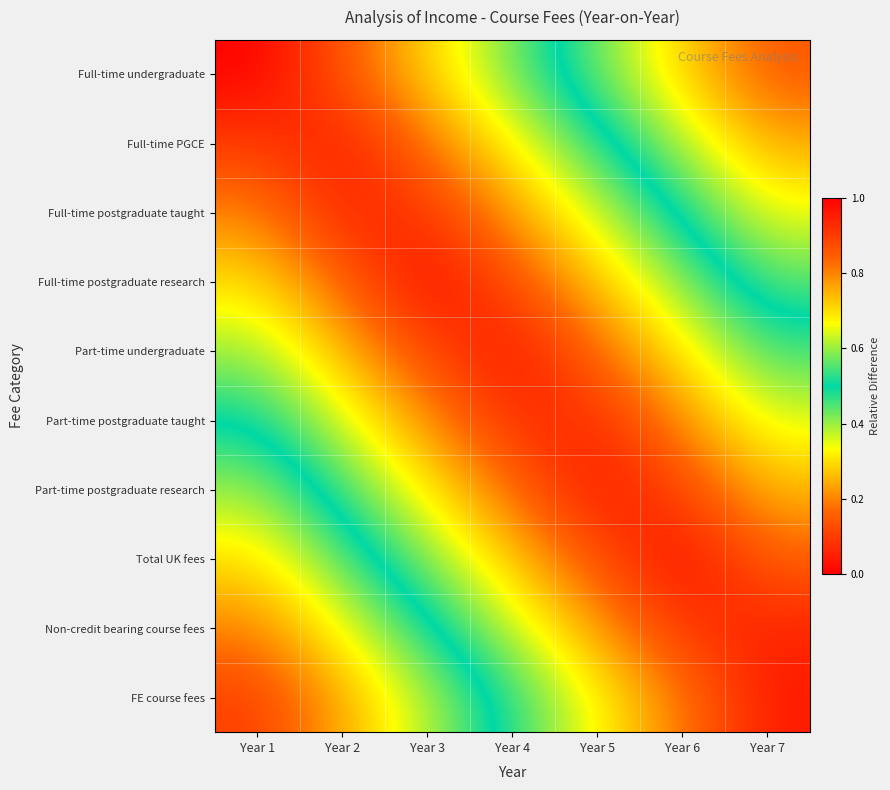

Reading right to left, what are all the values shown in this chart?

Full-time undergraduate: Year 7=0.9	Year 6=0.7	Year 5=0.6	Year 4=0.4	Year 3=0.3	Year 2=0.1	Year 1=0.0
Full-time PGCE: Year 7=0.8	Year 6=0.6	Year 5=0.5	Year 4=0.3	Year 3=0.2	Year 2=0.0	Year 1=0.1
Full-time postgraduate taught: Year 7=0.7	Year 6=0.5	Year 5=0.4	Year 4=0.2	Year 3=0.1	Year 2=0.1	Year 1=0.2
Full-time postgraduate research: Year 7=0.6	Year 6=0.4	Year 5=0.3	Year 4=0.1	Year 3=0.0	Year 2=0.2	Year 1=0.3
Part-time undergraduate: Year 7=0.5	Year 6=0.3	Year 5=0.2	Year 4=0.0	Year 3=0.1	Year 2=0.3	Year 1=0.4
Part-time postgraduate taught: Year 7=0.4	Year 6=0.2	Year 5=0.1	Year 4=0.1	Year 3=0.2	Year 2=0.4	Year 1=0.5
Part-time postgraduate research: Year 7=0.3	Year 6=0.1	Year 5=0.0	Year 4=0.2	Year 3=0.3	Year 2=0.5	Year 1=0.6
Total UK fees: Year 7=0.2	Year 6=0.0	Year 5=0.1	Year 4=0.3	Year 3=0.4	Year 2=0.6	Year 1=0.7
Non-credit bearing course fees: Year 7=0.1	Year 6=0.1	Year 5=0.2	Year 4=0.4	Year 3=0.5	Year 2=0.7	Year 1=0.8
FE course fees: Year 7=0.0	Year 6=0.2	Year 5=0.3	Year 4=0.5	Year 3=0.6	Year 2=0.8	Year 1=0.9